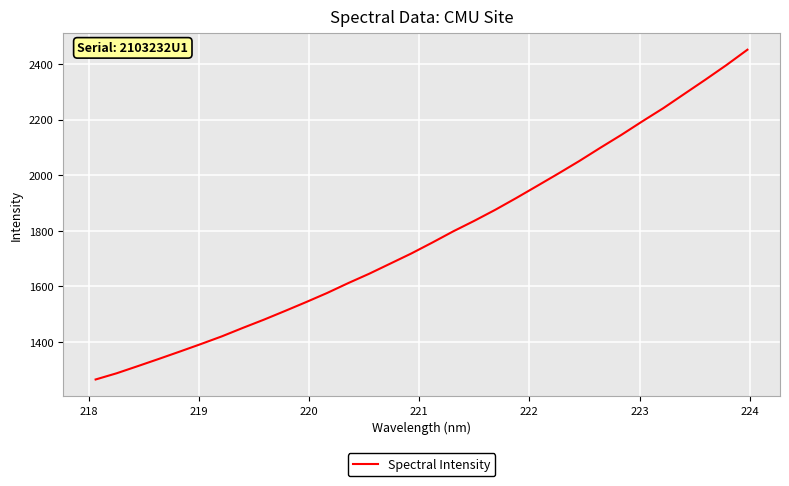

What is the difference between the maximum and minimum values?

1187.1